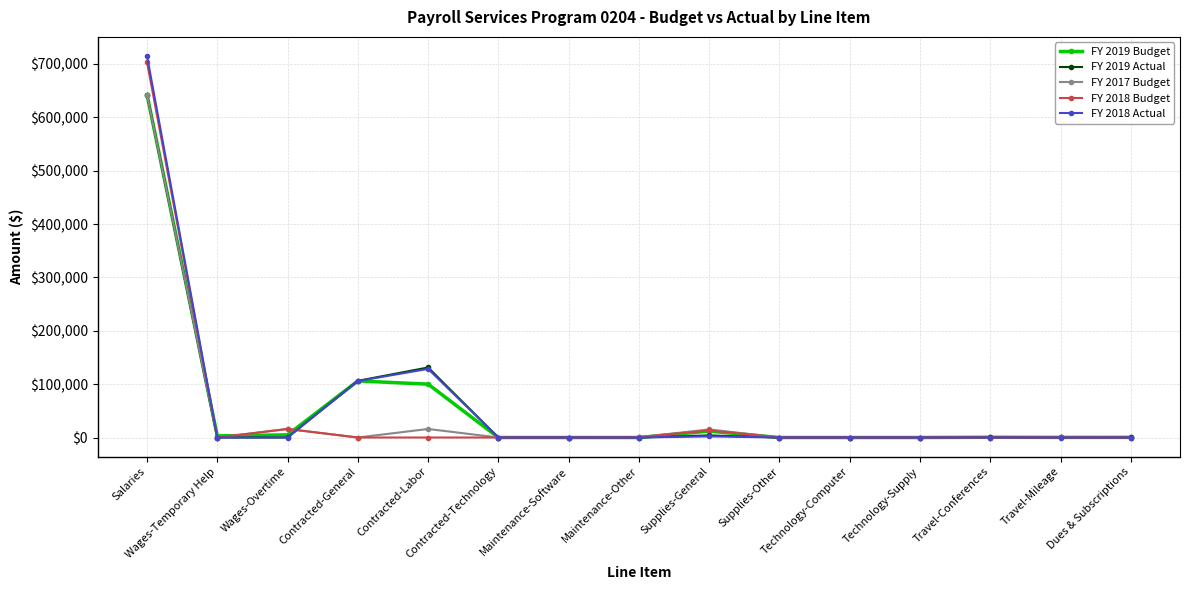

True or false: FY 2019 Budget and FY 2019 Actual intersect in this chart.

True